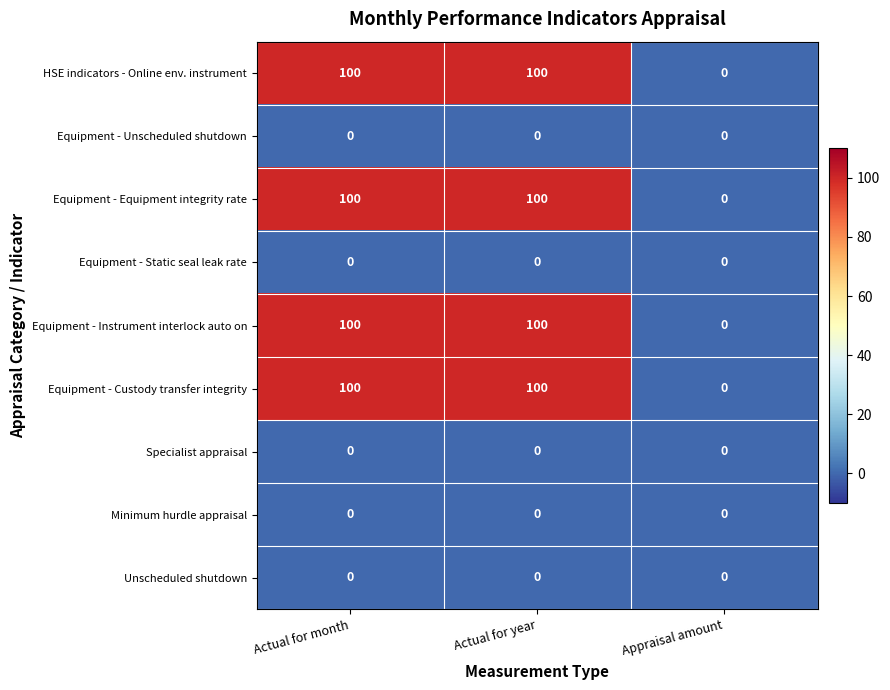

The value of Equipment - Unscheduled shutdown at Appraisal amount is 0. True or false?

True